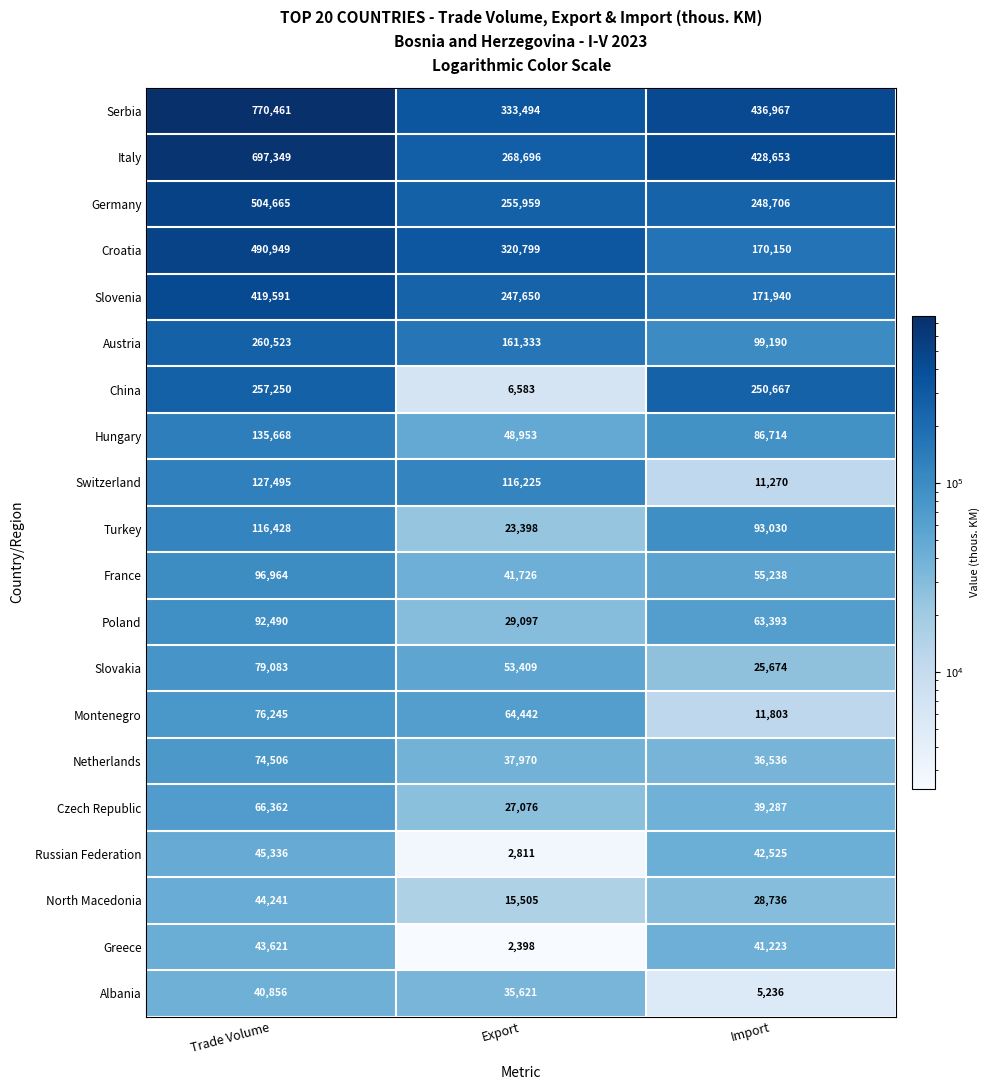

True or false: Slovakia has a value of 25674 at Import.

True